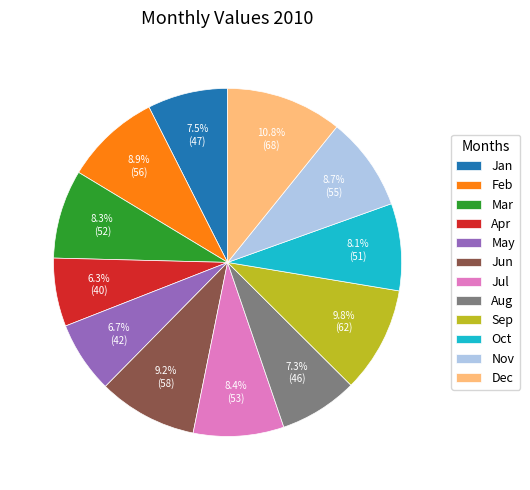

Is there a majority slice in this chart?

No